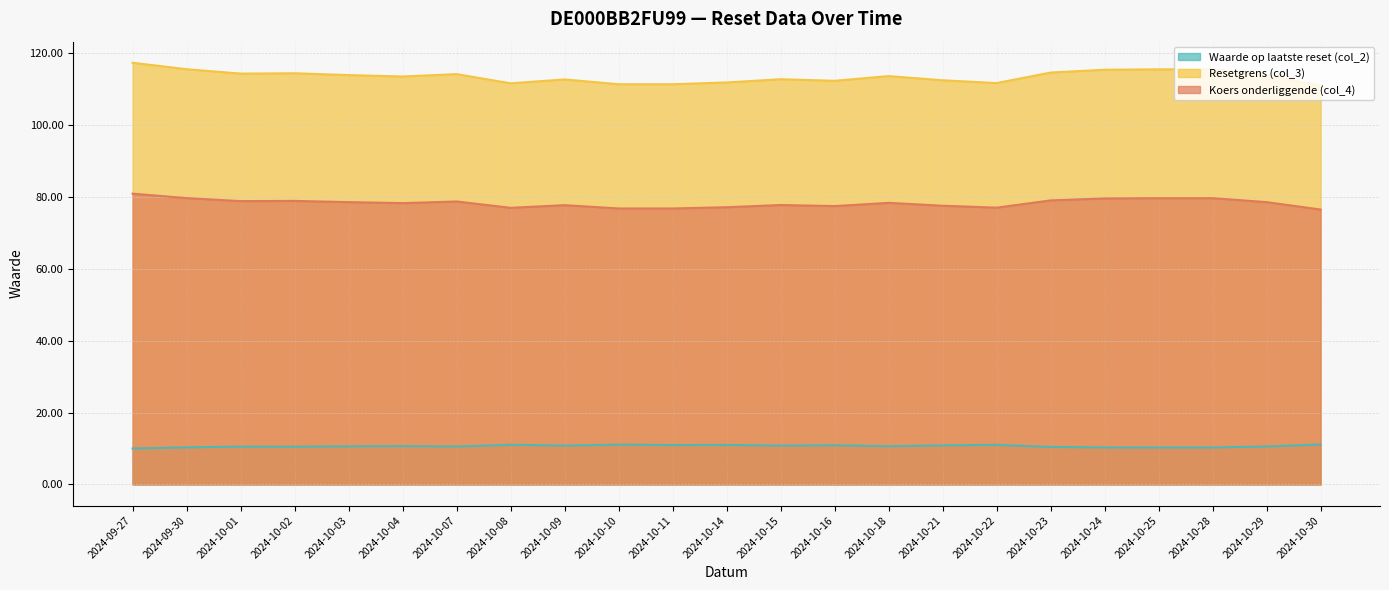

What is the label of the 4th point from the right?

2024-10-25